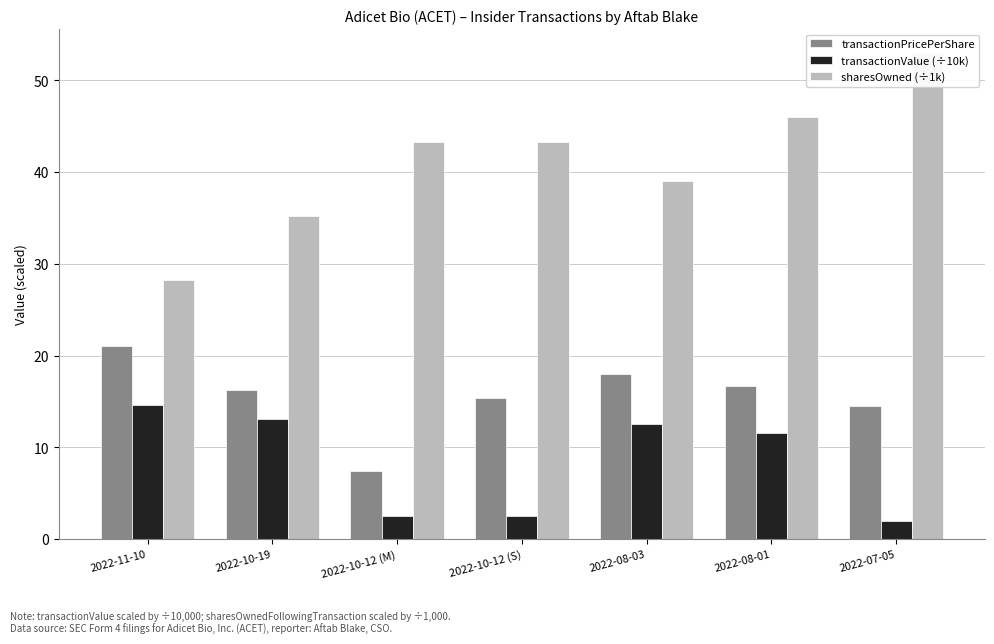

How many bars are there in total?

21